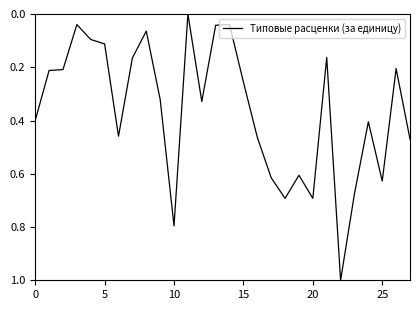

What is the greatest value displayed?

1.0